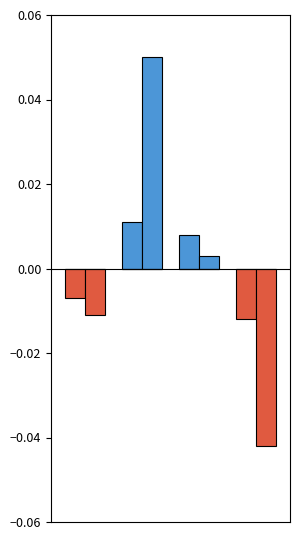

How many groups of bars are there?

4